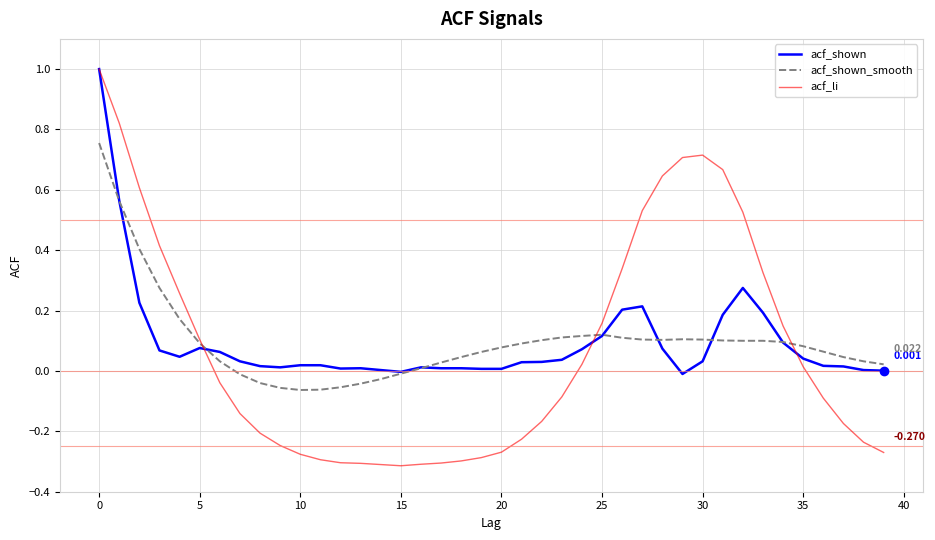

Which series has the largest range (max minus min)?

acf_li